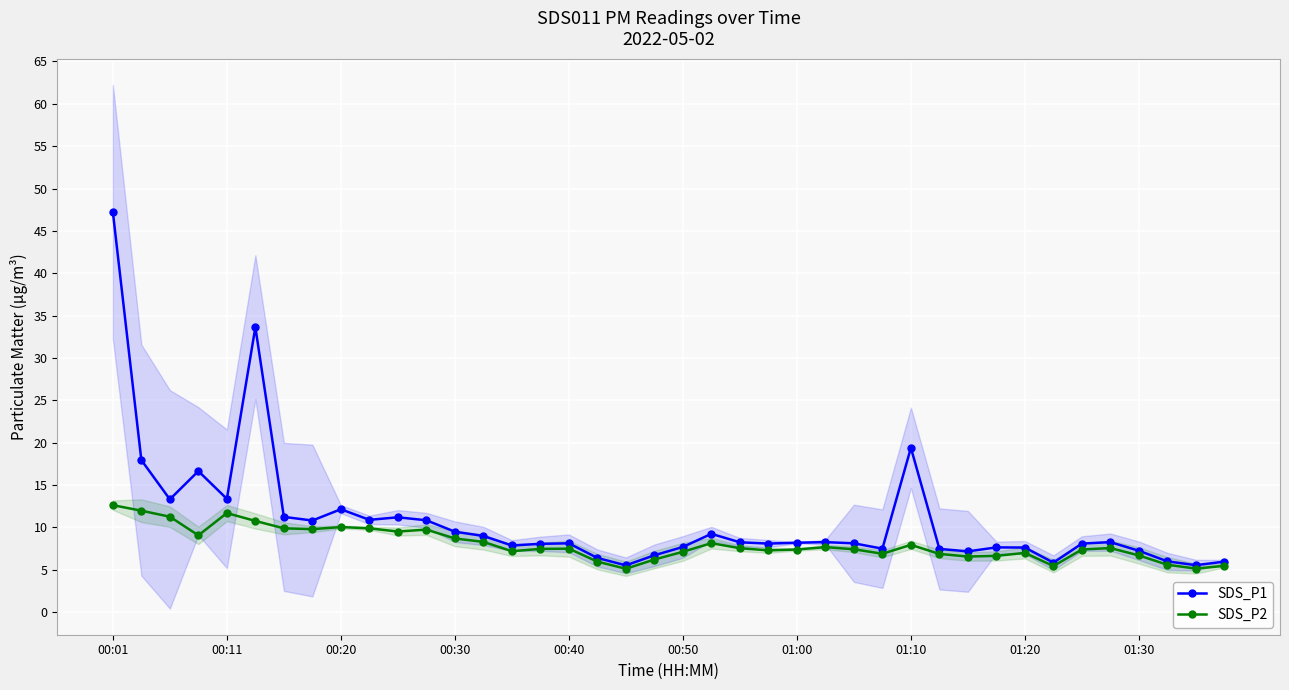

True or false: SDS_P1 has more than 0 points higher than both neighbors.

True